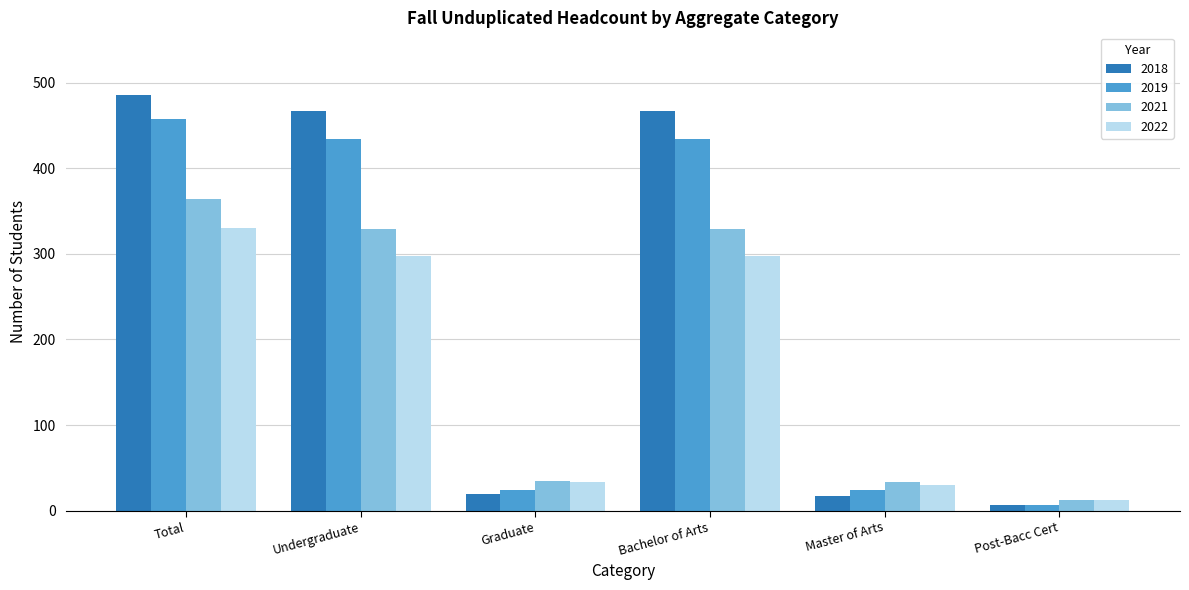

What position from the right is Graduate?

4